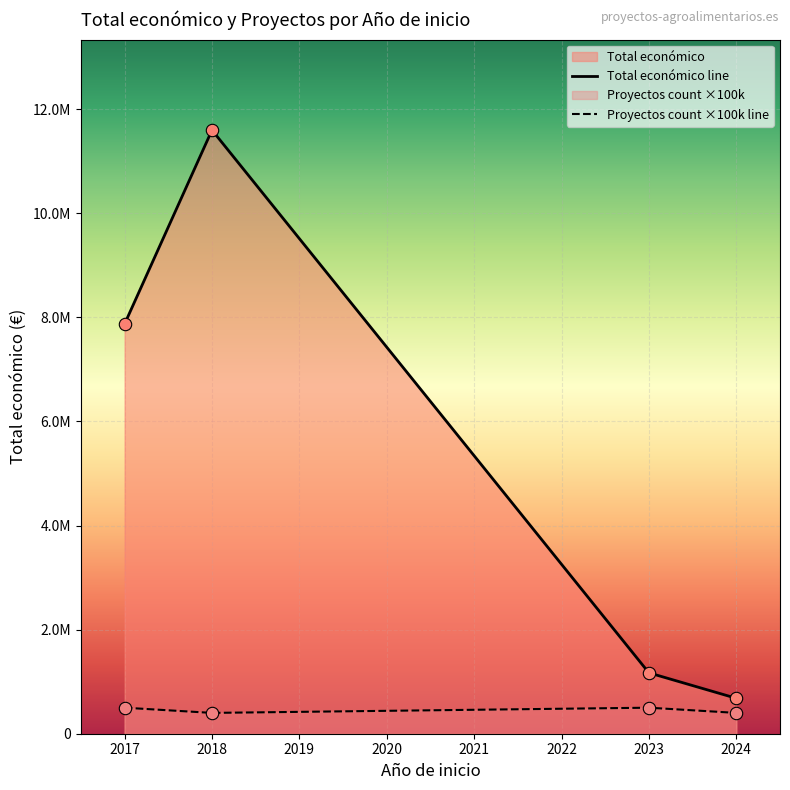

At how many categories does at least one series exceed 5661122?

2